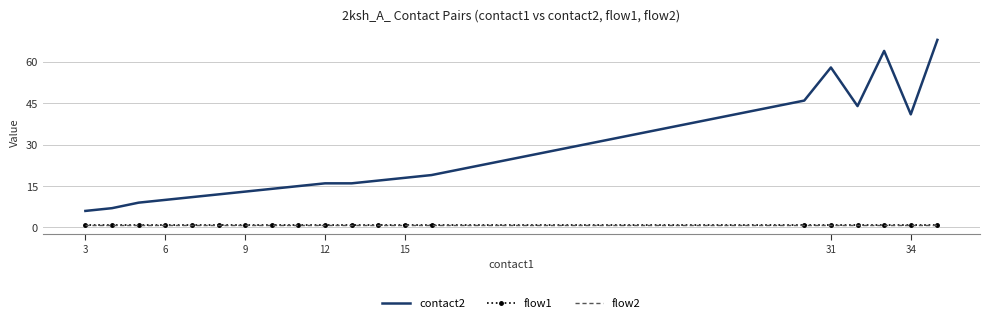

Which series has the largest total across all categories?

contact2